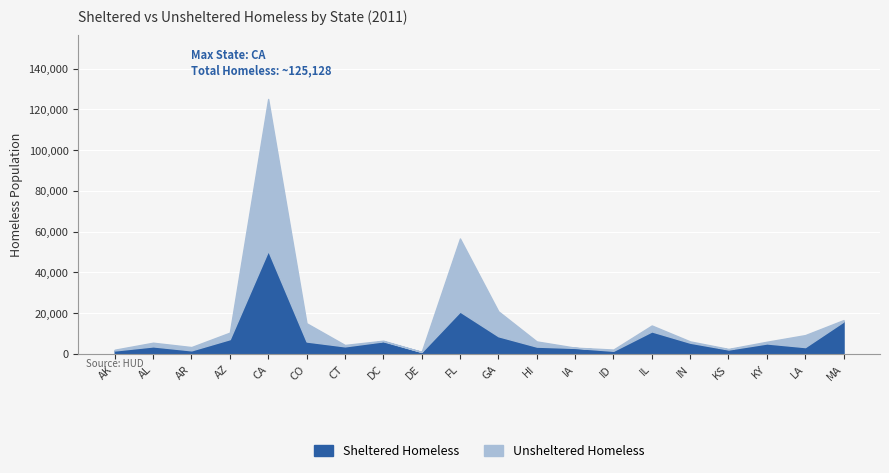

What are all the series names shown in the legend?

Sheltered Homeless, Unsheltered Homeless